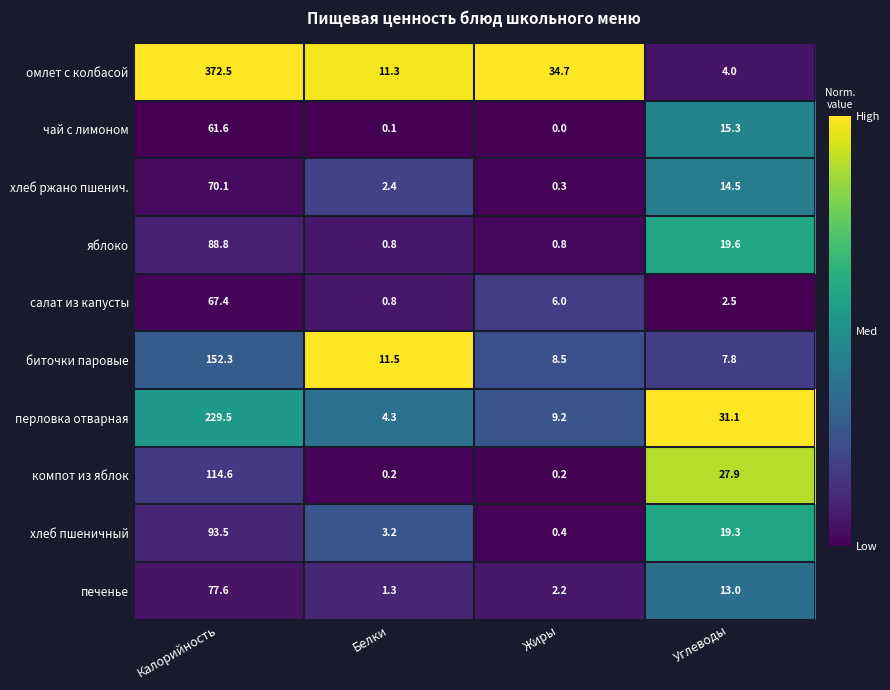

Which series has the largest total across all categories?

омлет с колбасой